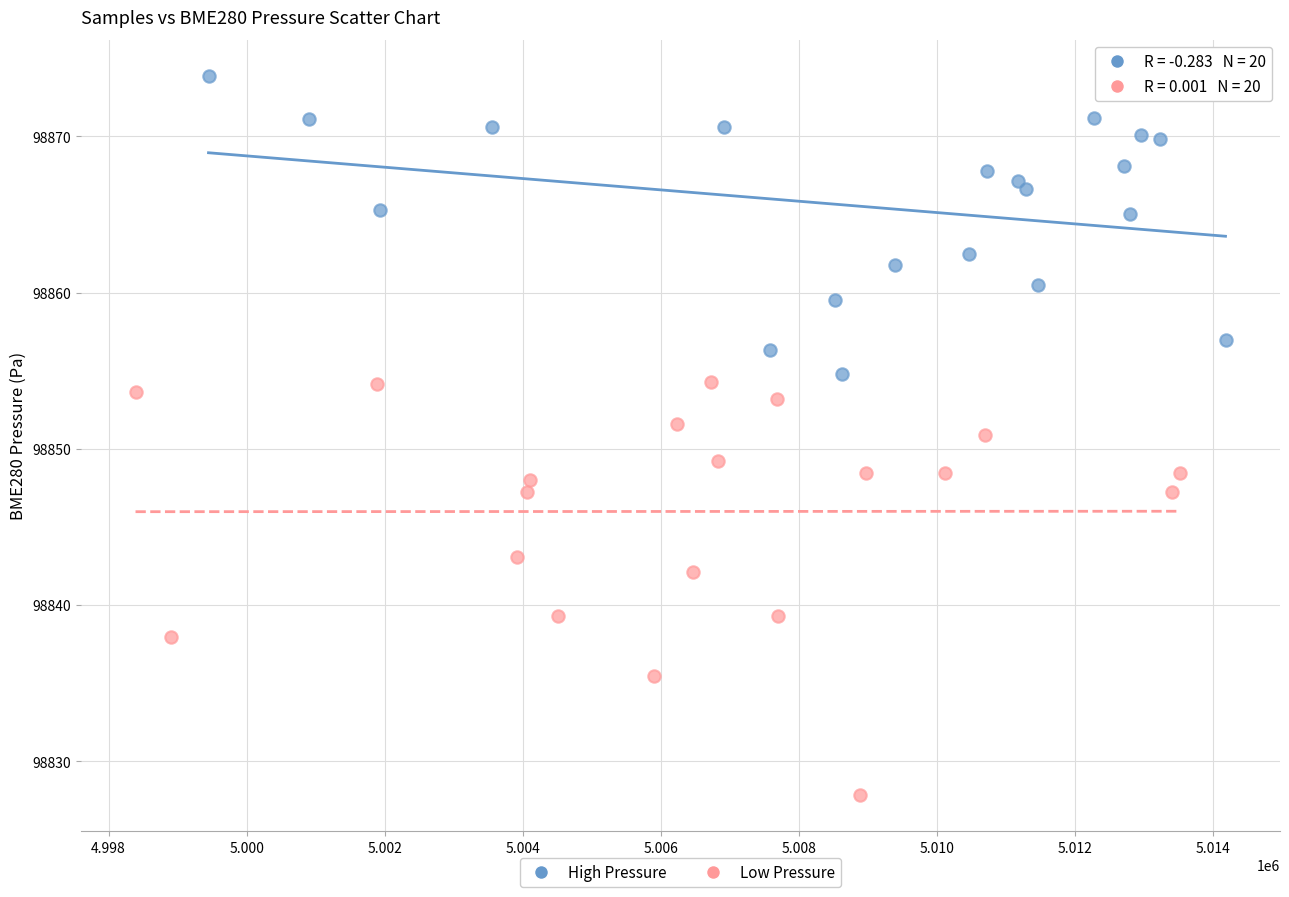

Which series has the widest spread of Y values?

Low Pressure